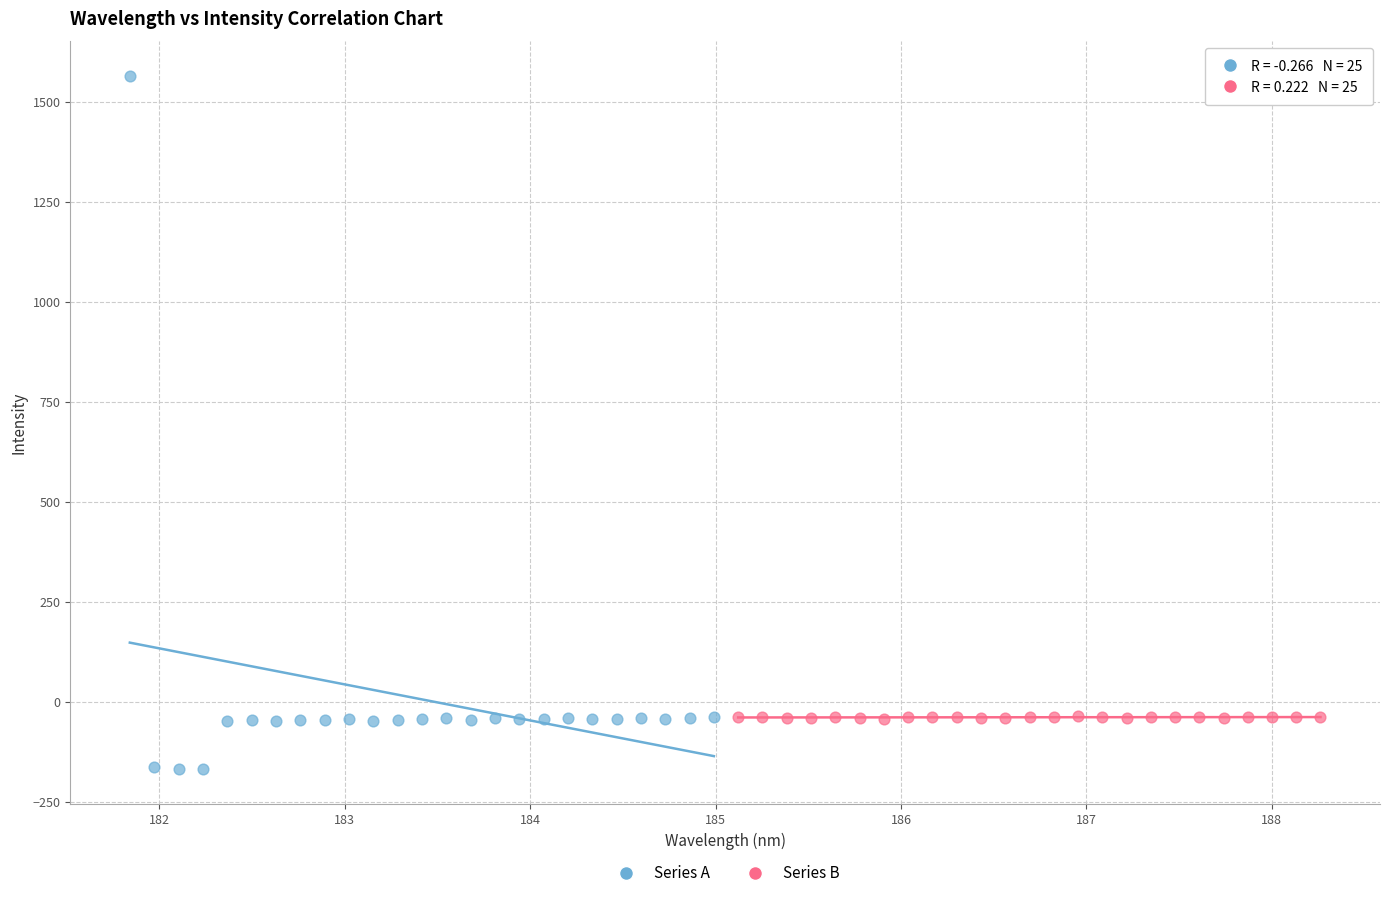

Which series reaches the minimum Y coordinate?

Series A